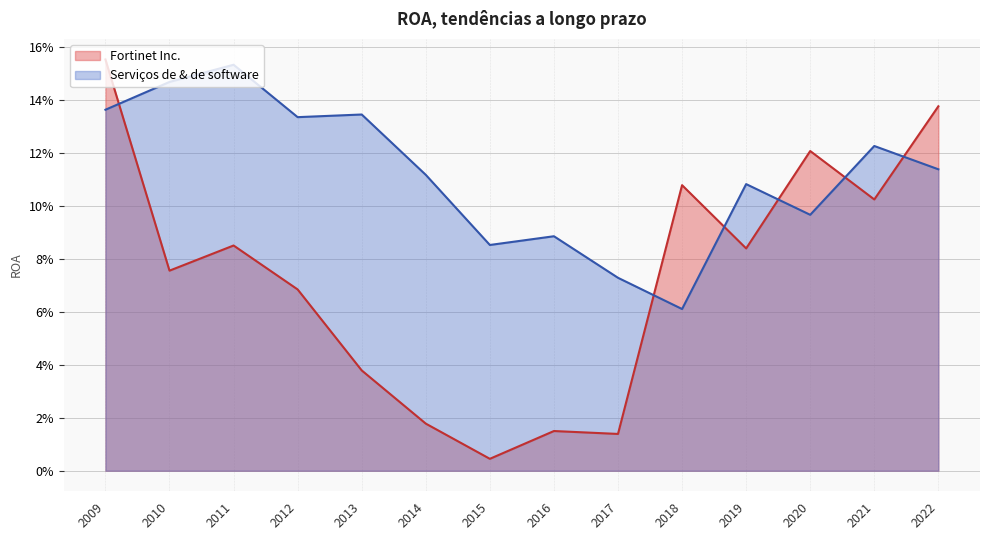

What is the highest value of the Fortinet Inc. series?

0.2